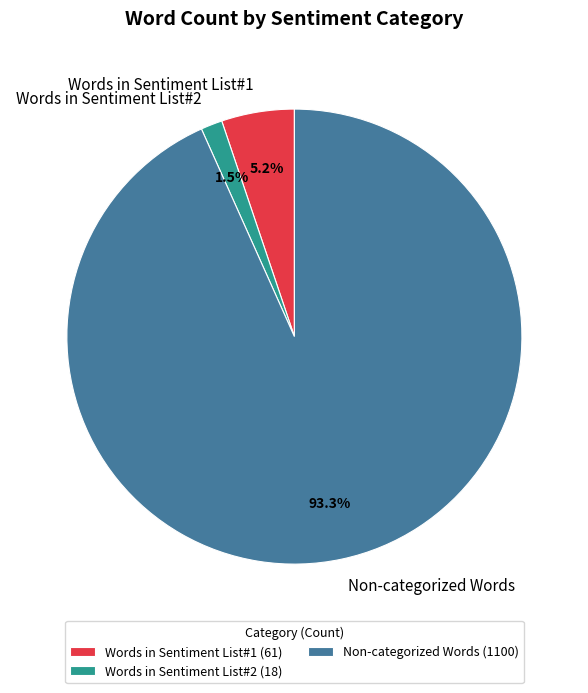

The Words in Sentiment List#2 slice represents 16% of the pie. True or false?

False